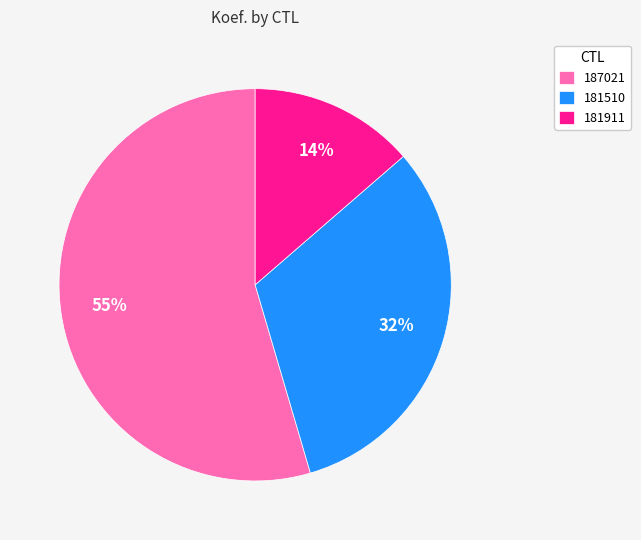

Do 181510 and 187021 together represent more than half of the pie?

Yes